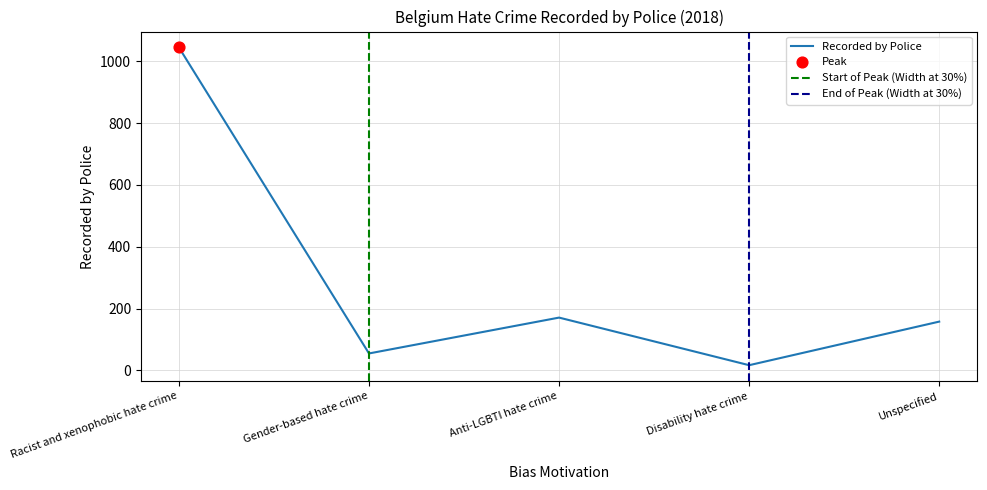

What is the change in value from Racist and xenophobic hate crime to Disability hate crime?

-1028